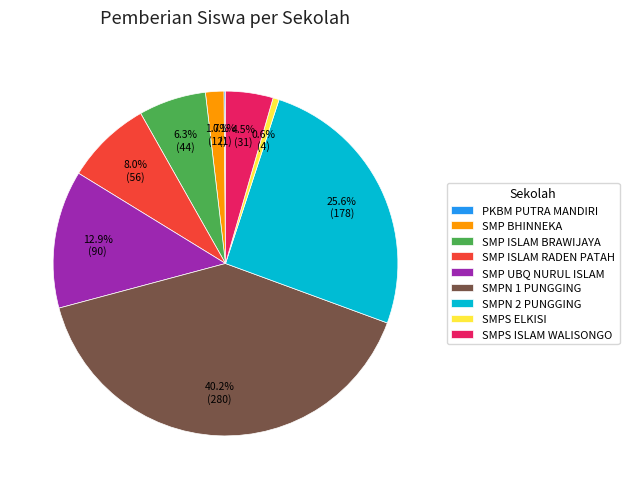

Between SMPS ISLAM WALISONGO and SMP ISLAM RADEN PATAH, which is larger?

SMP ISLAM RADEN PATAH